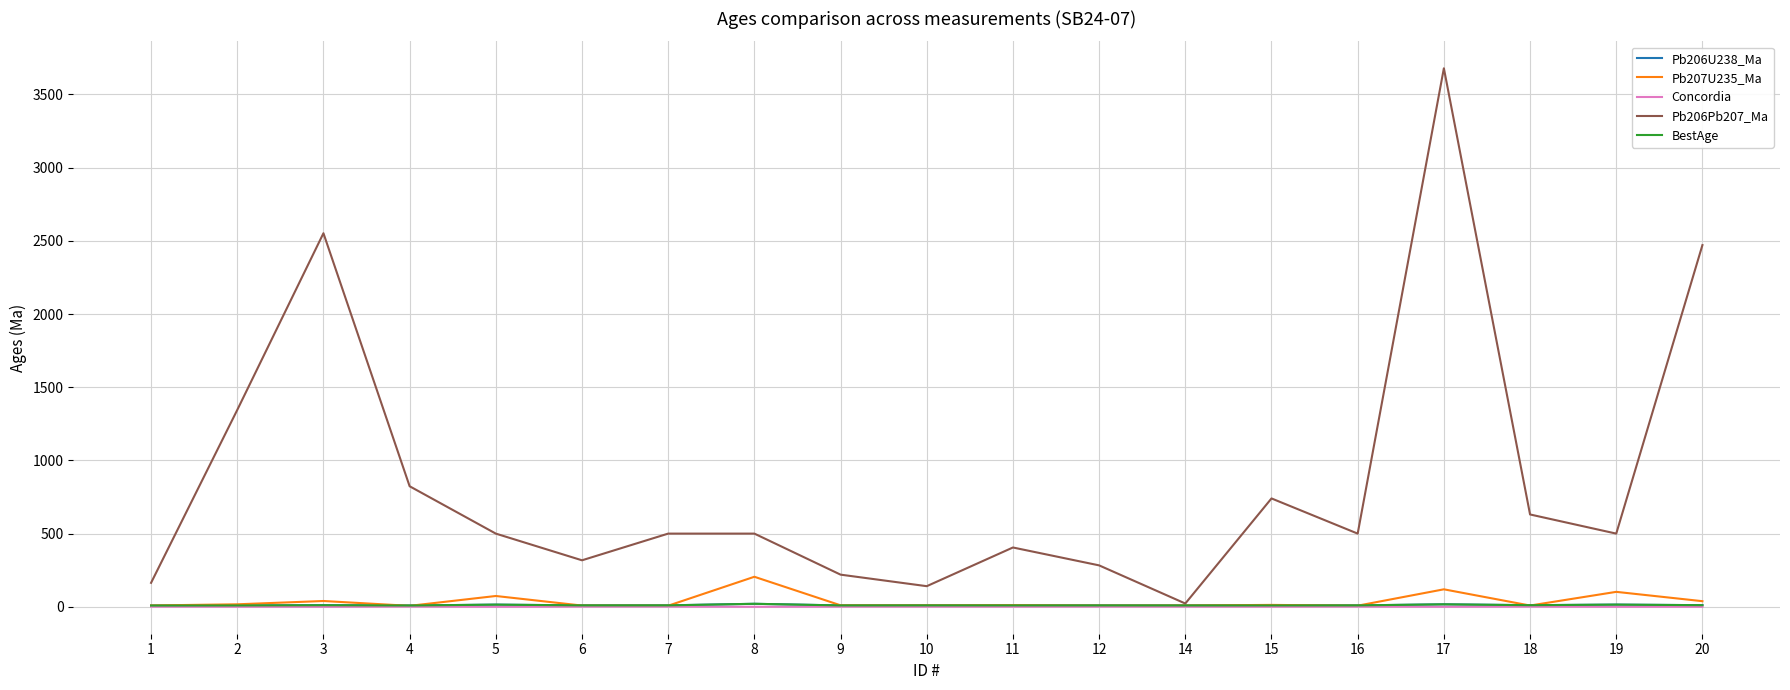

True or false: Pb206U238_Ma has more than 1 interior local peaks.

True